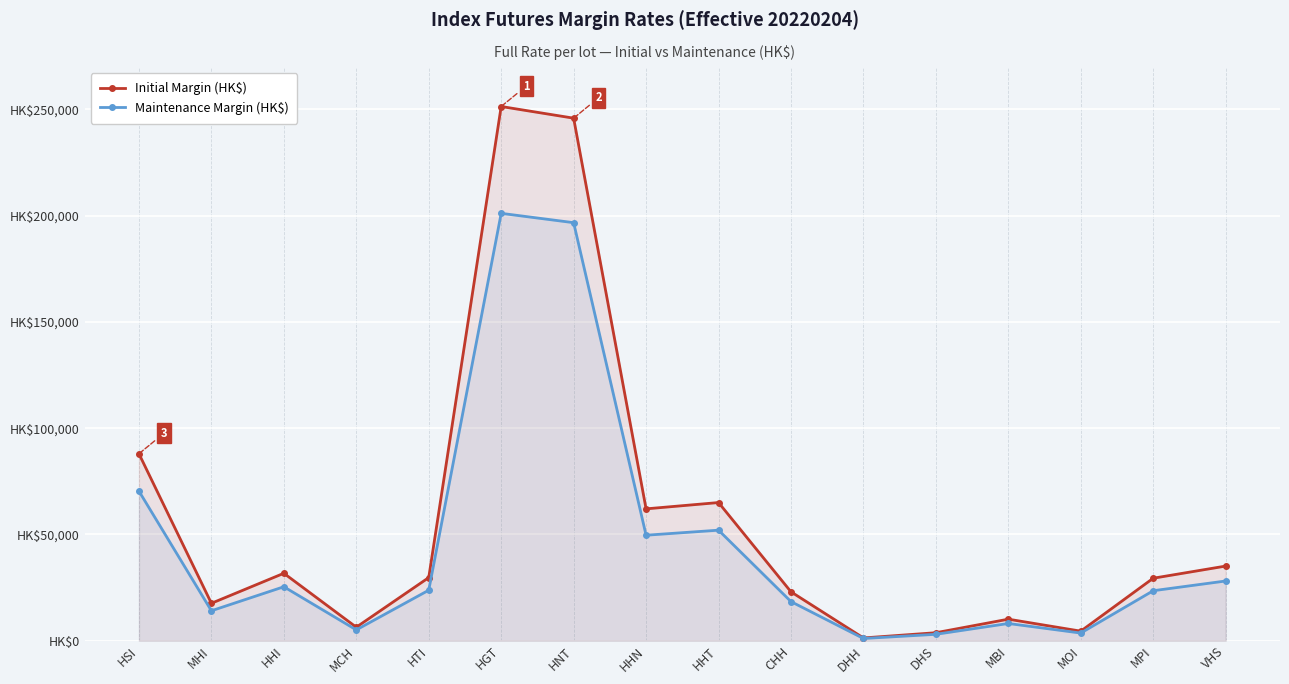

What is the minimum value for Maintenance Margin (HK$)?

1032